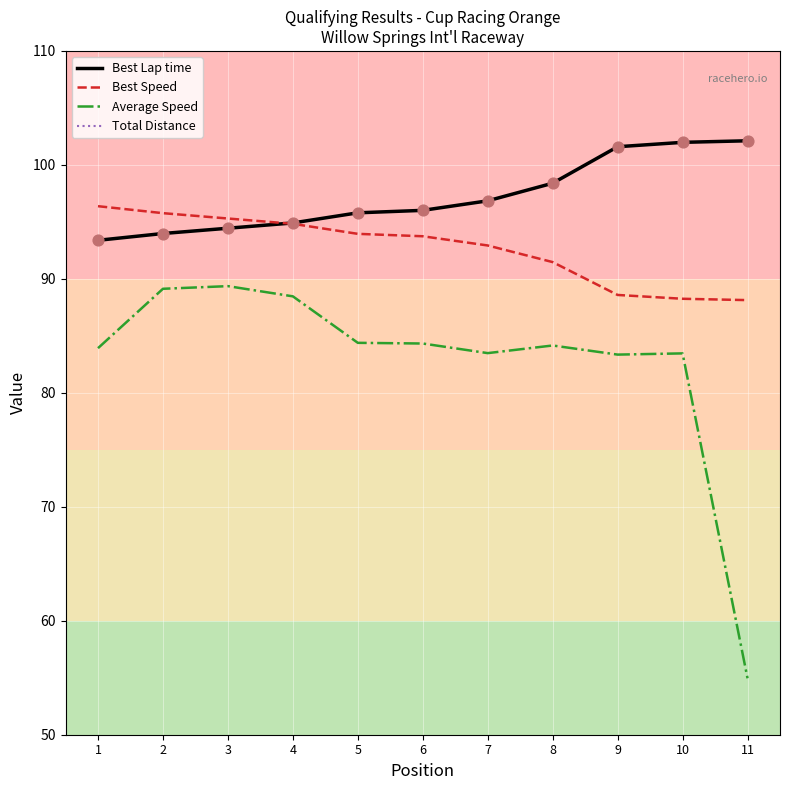

Which series has the largest total across all categories?

Best Lap time